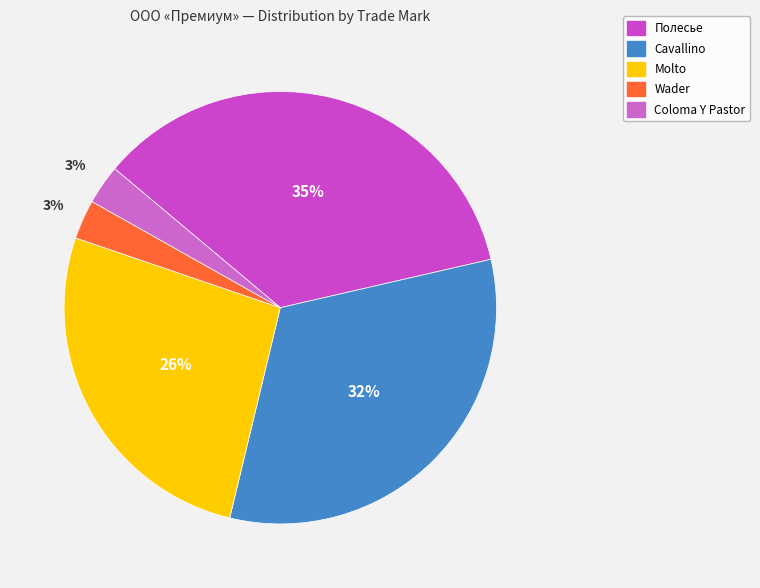

How many segments does this pie chart have?

5